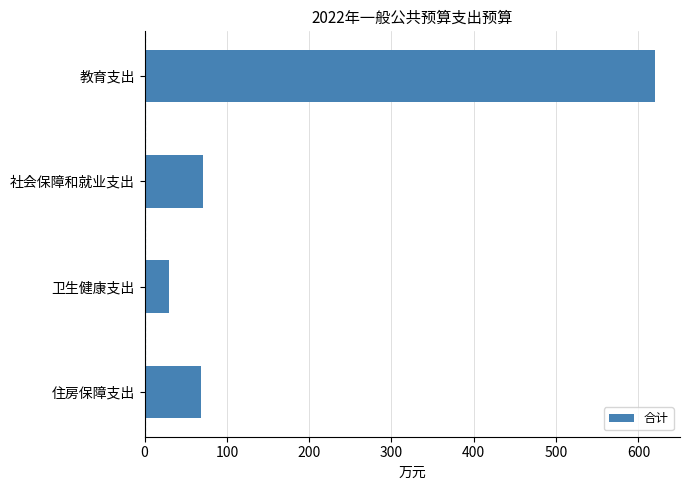

What is the label of the 3rd bar from the top?

卫生健康支出